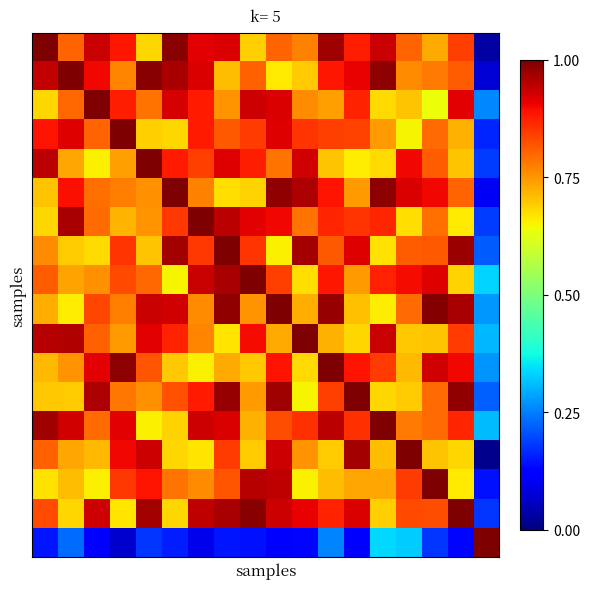

At which category is the sum across all series the highest?

9